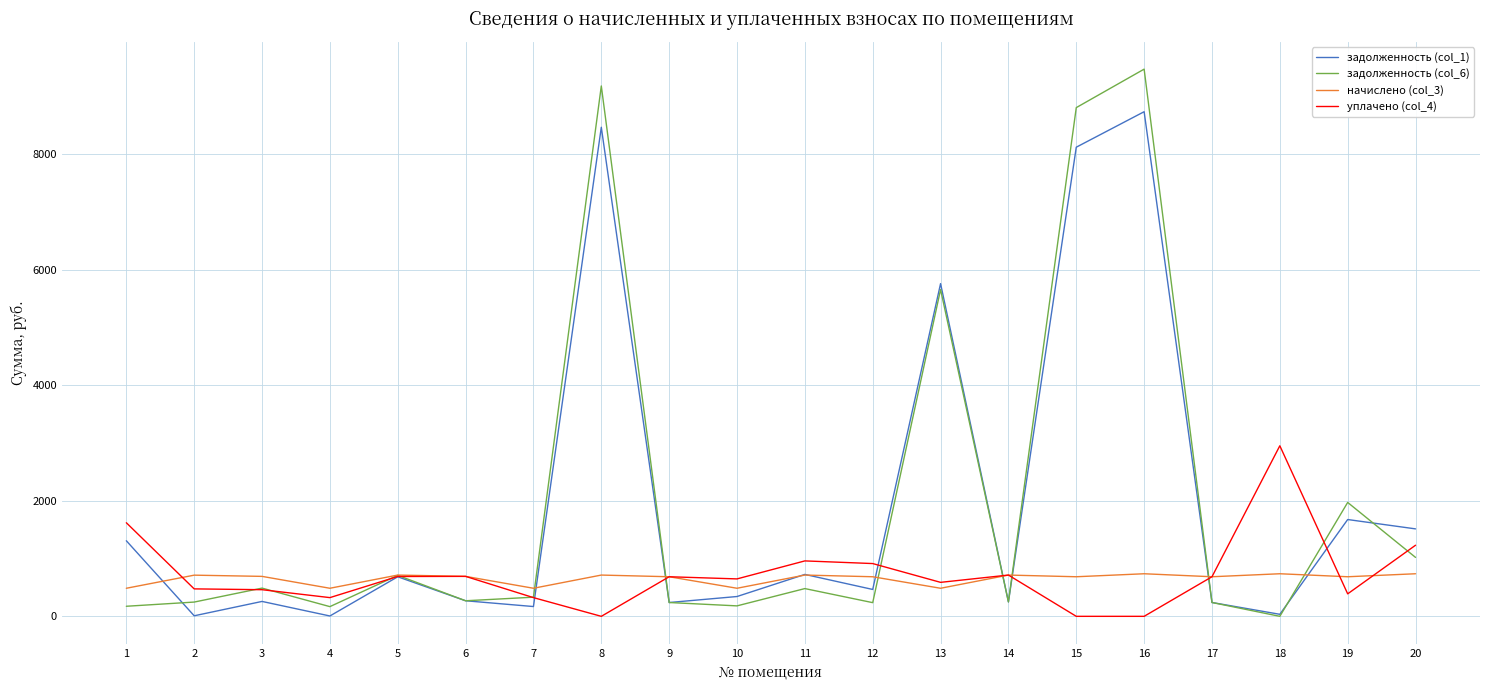

What is the greatest value displayed?

9473.1